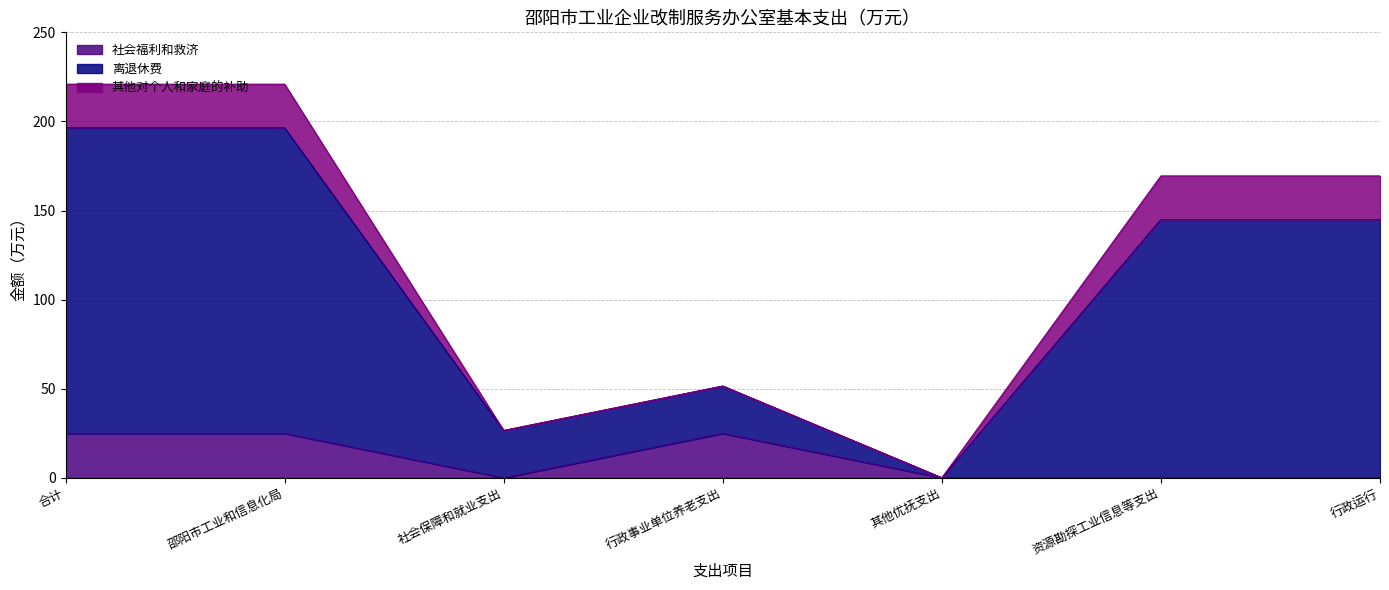

The value of 离退休费 at 资源勘探工业信息等支出 is 51.2. True or false?

False